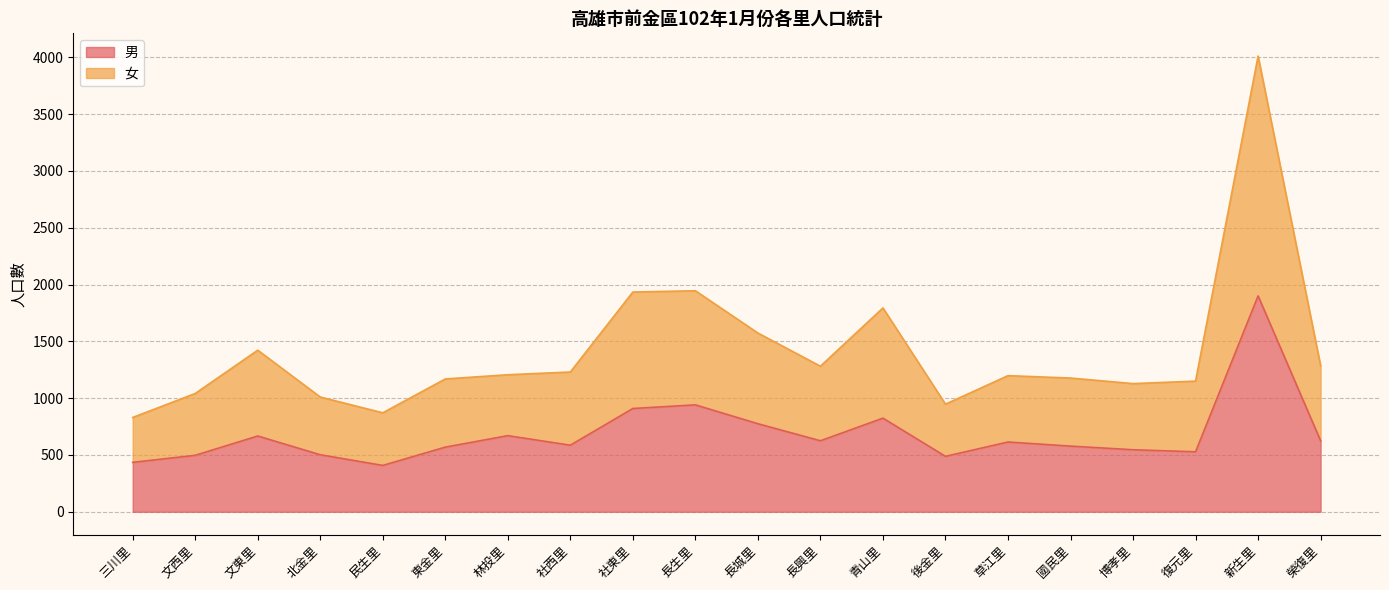

What is the difference between the 男 values at 復元里 and 草江里?

86